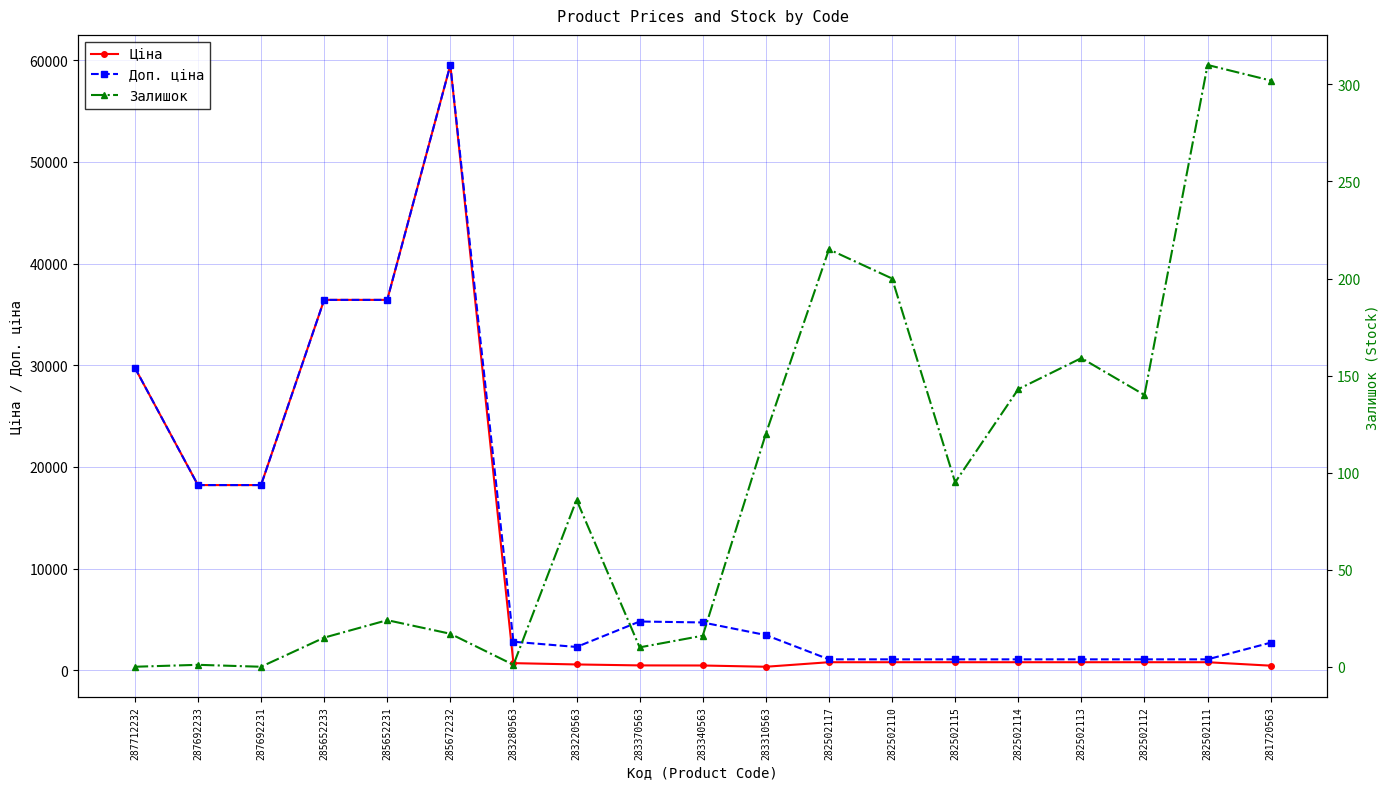

What is the greatest value displayed?

59523.0